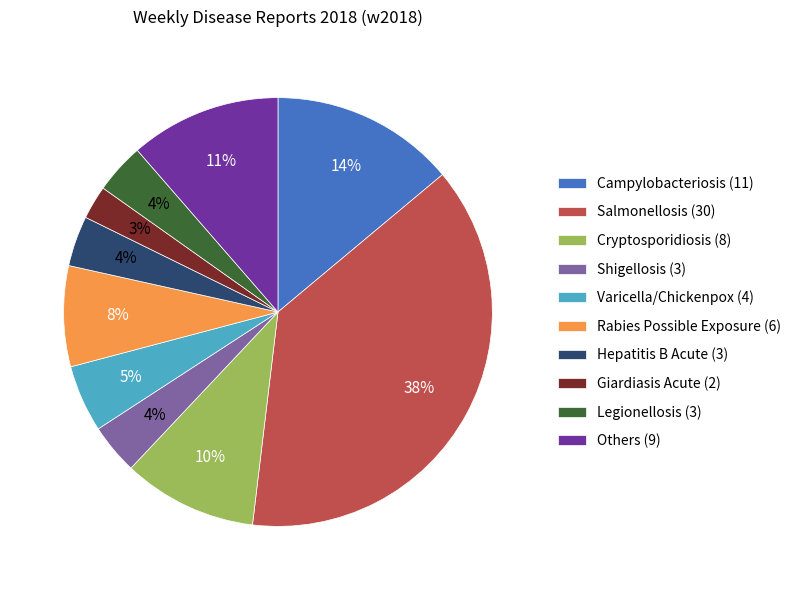

Does Rabies Possible Exposure (6) account for over 50% of the chart?

No